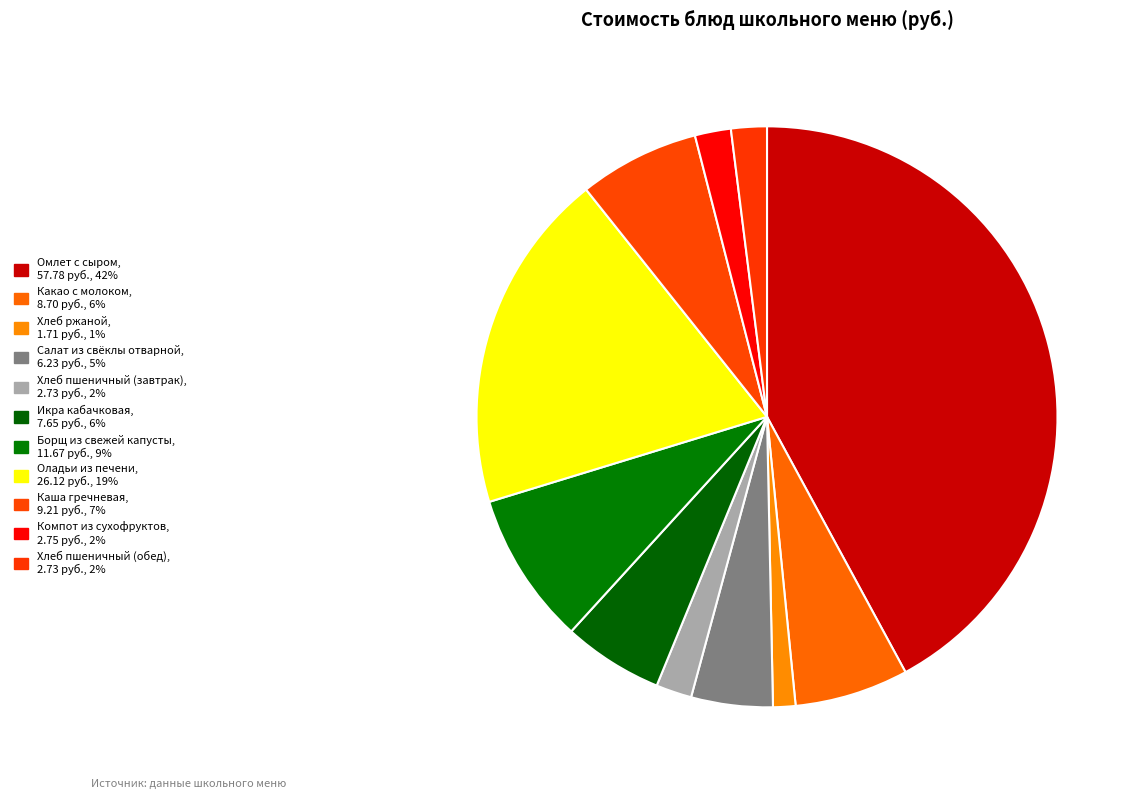

Combined, what portion of the pie is Борщ из свежей капусты and Компот из сухофруктов?

10.5%